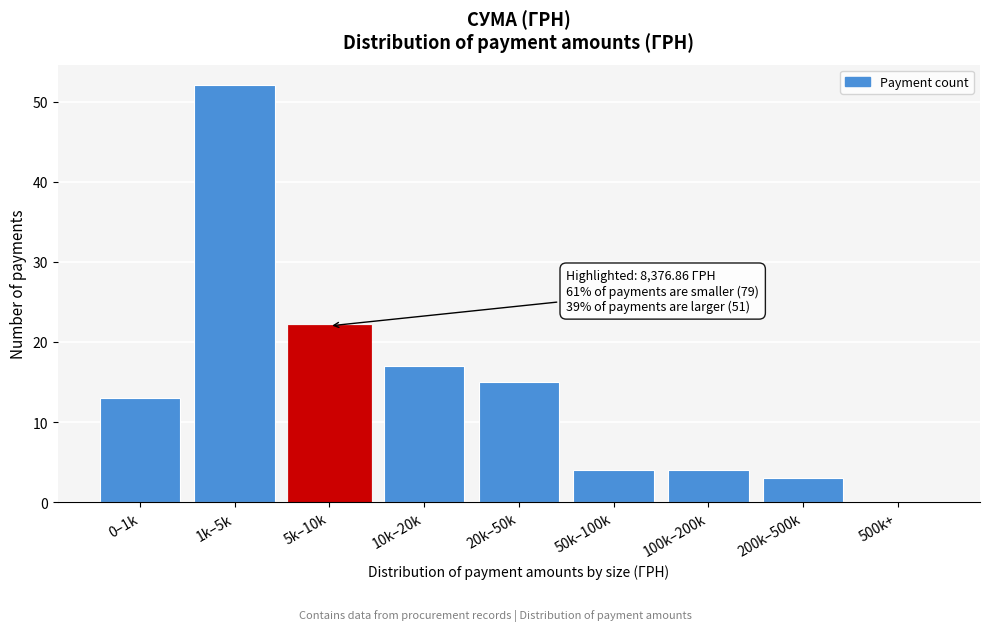

Reading left to right, list all the values displayed in this chart.

0–1k=13	1k–5k=52	5k–10k=22	10k–20k=17	20k–50k=15	50k–100k=4	100k–200k=4	200k–500k=3	500k+=0